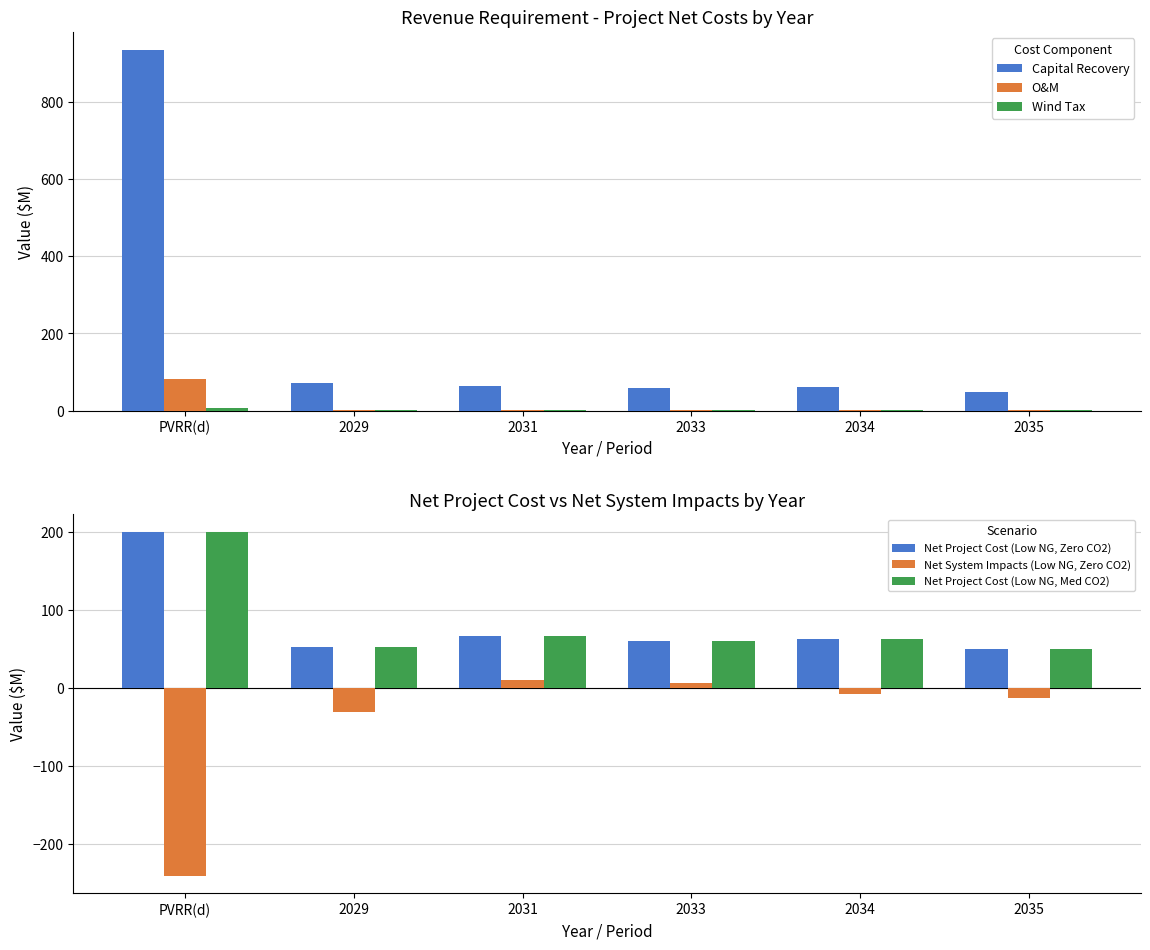

Between 2035 and 2033, which is larger?

2033